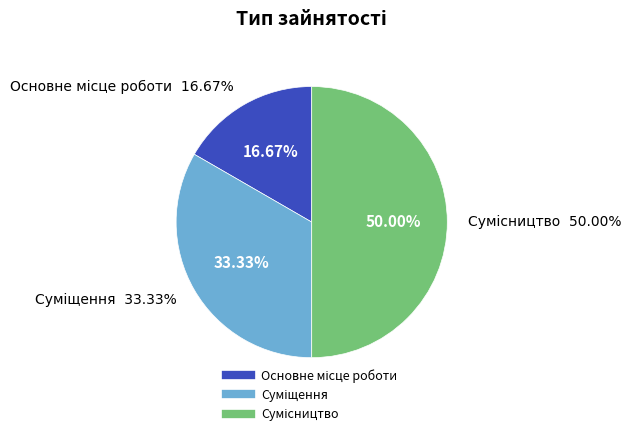

Is it true that Основне місце роботи is 3% of the pie?

False